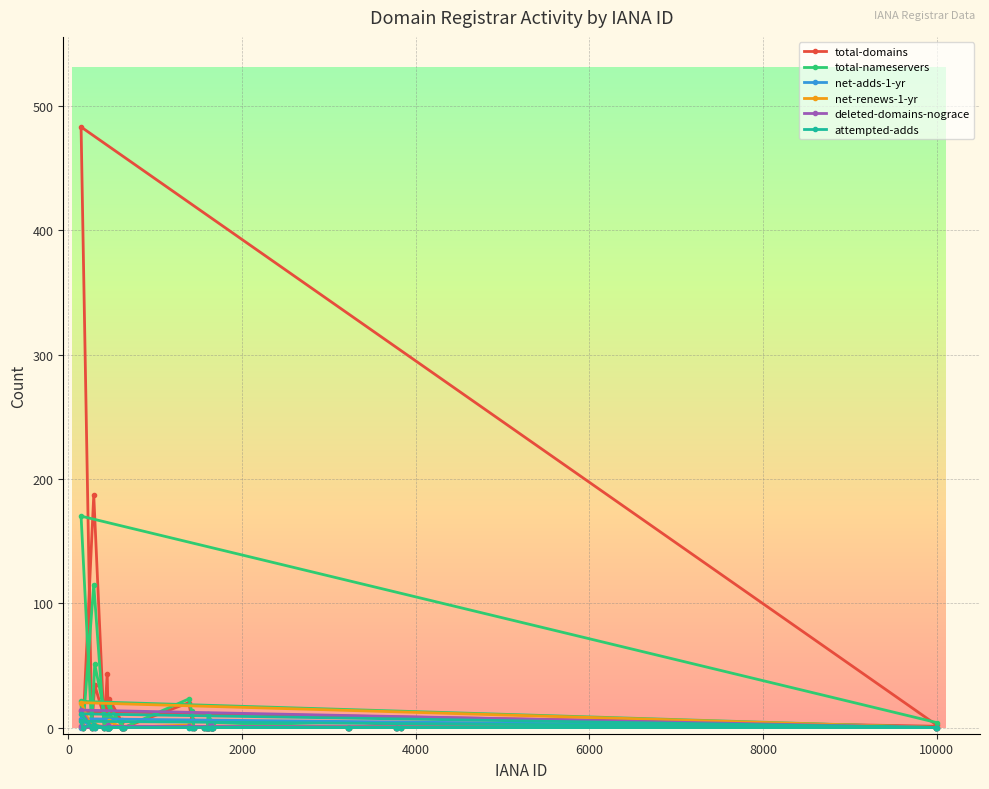

Which series has the widest spread of values?

total-domains